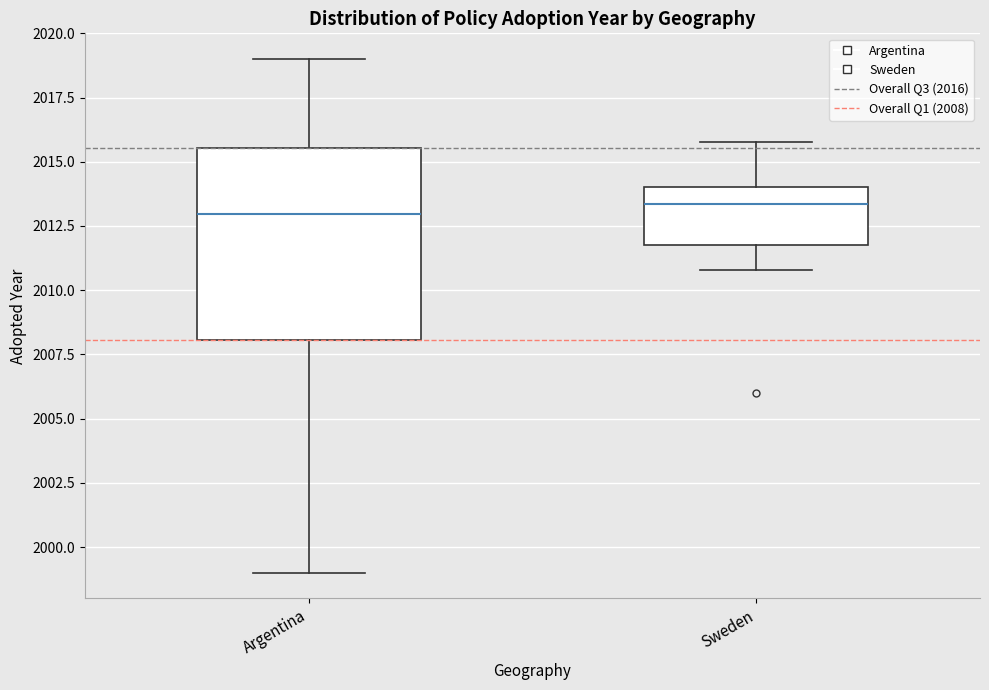

Which box is the tallest, from its lower edge to its upper edge?

Argentina